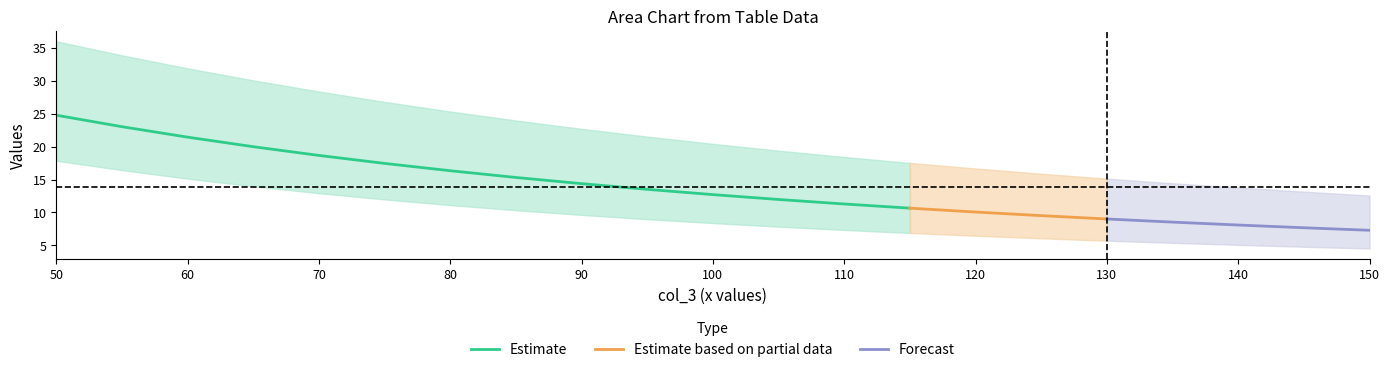

What is the minimum value for Estimate?

10.7